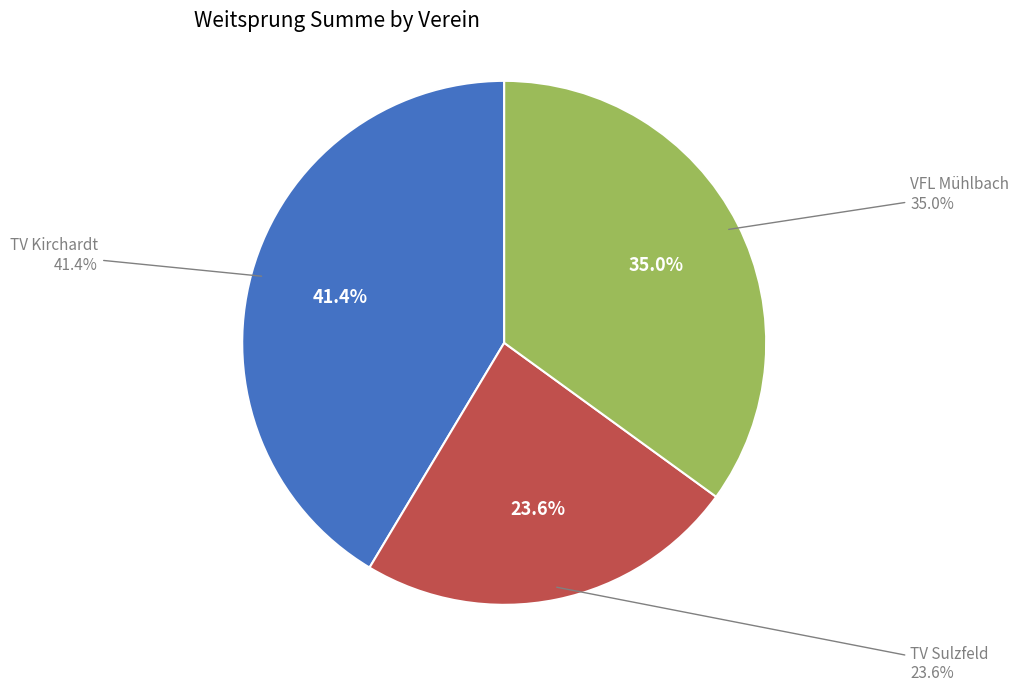

To the nearest percent, what is the combined percentage of TV Sulzfeld and VFL Mühlbach?

59%